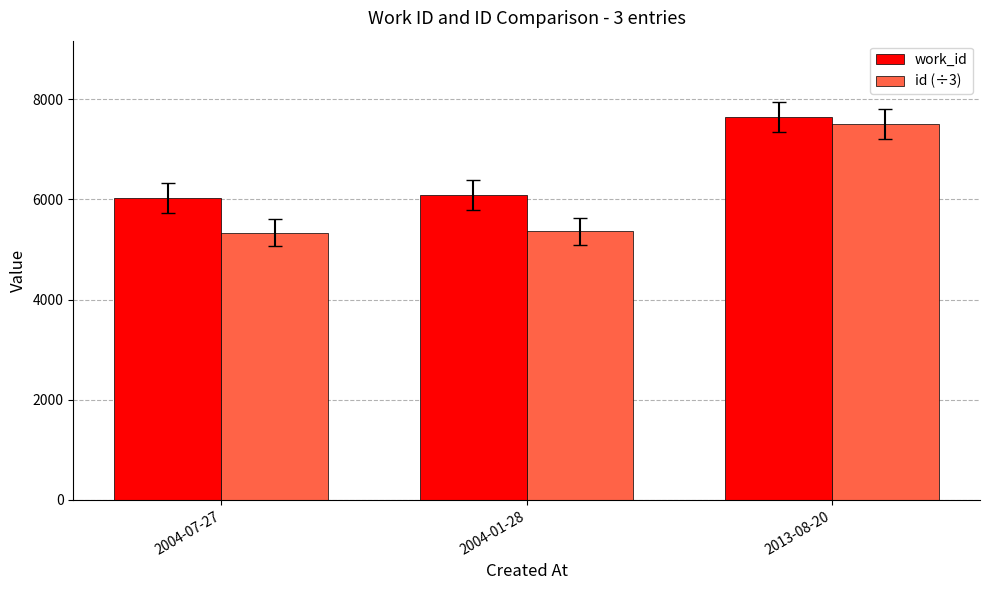

Between 2004-01-28 and 2013-08-20, which series saw the biggest shift?

id (÷3)